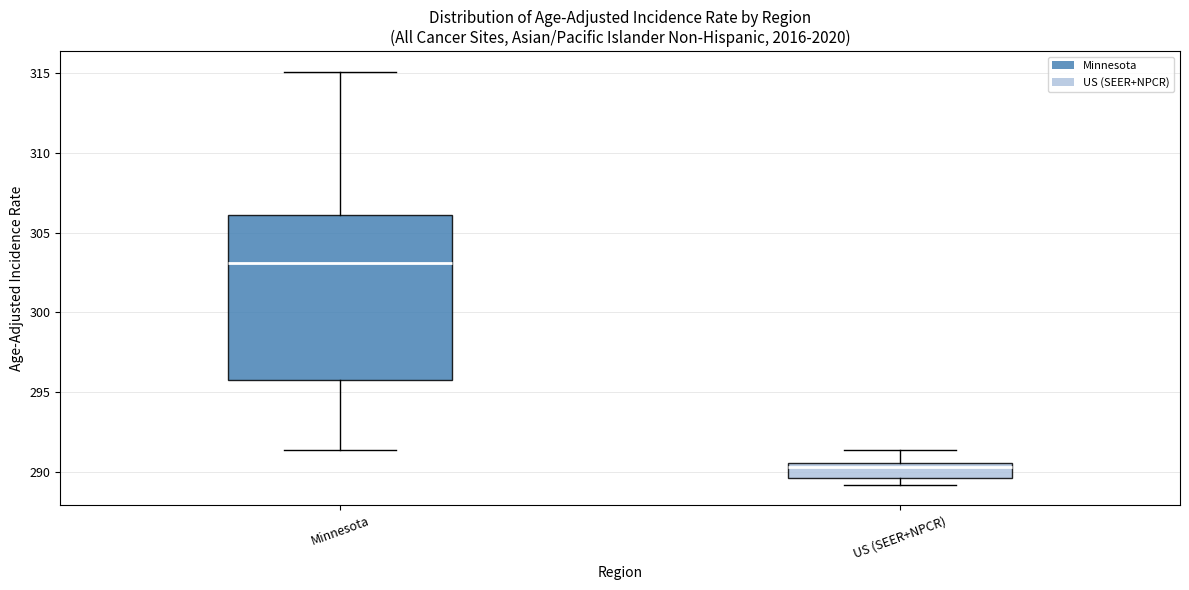

Where does the upper whisker of the box for US (SEER+NPCR) end on the y-axis? The values are not printed on the chart, so give them approximately, as read against the axis.

291.5